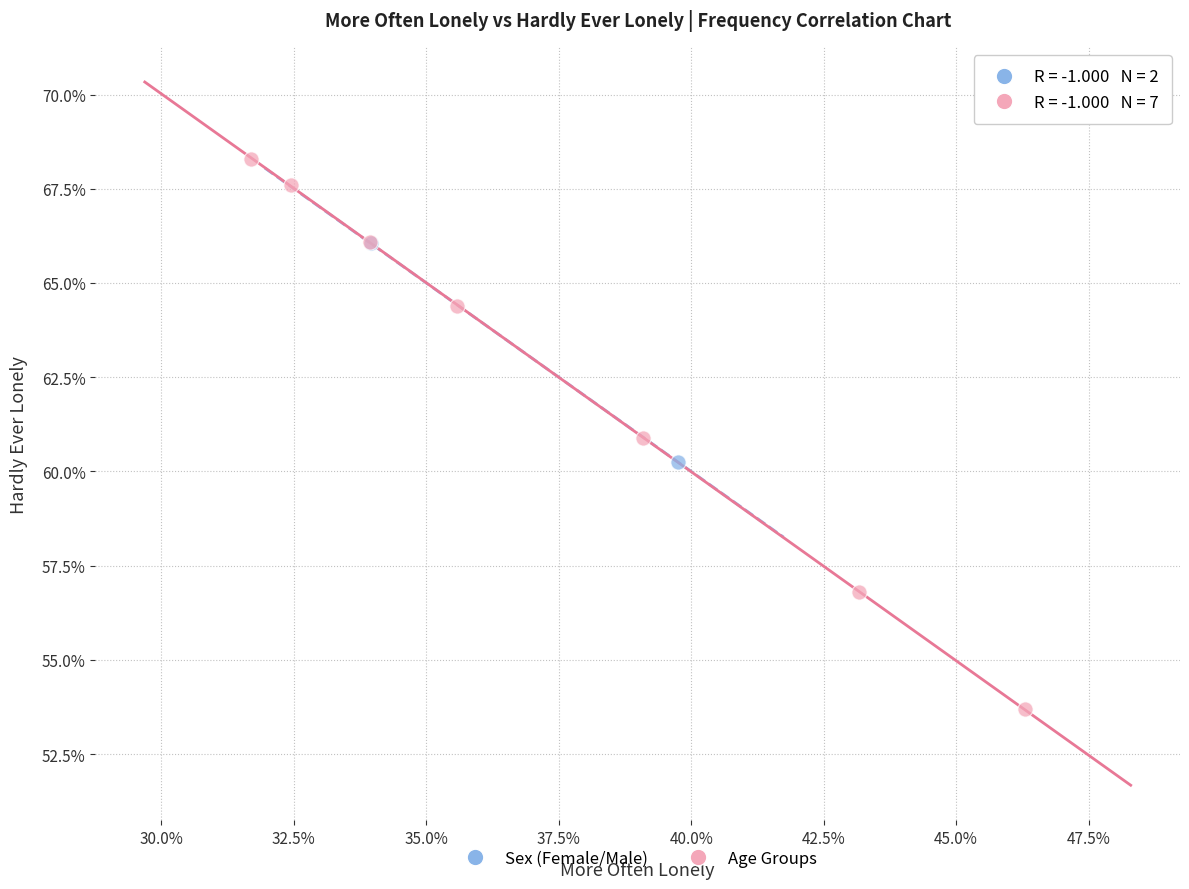

Which series reaches the maximum Y coordinate?

Age Groups